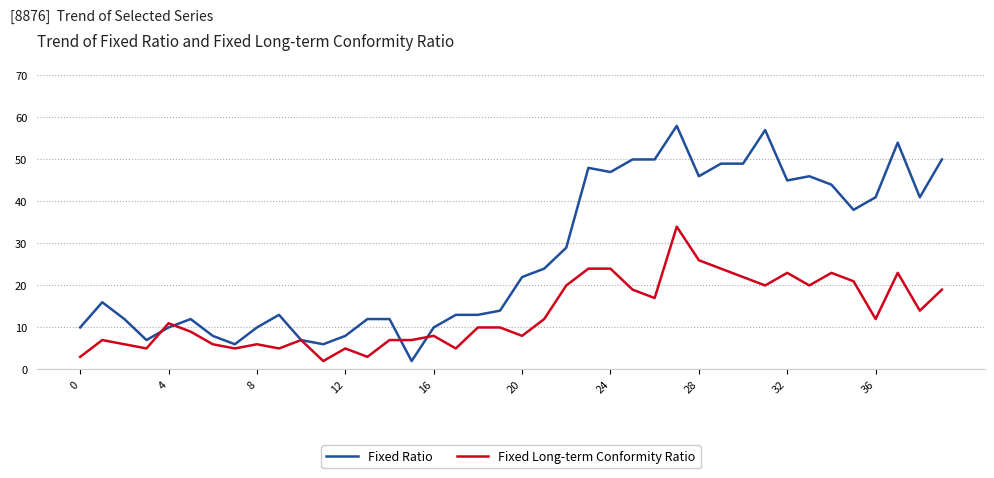

How many categories are shown in the chart?

40